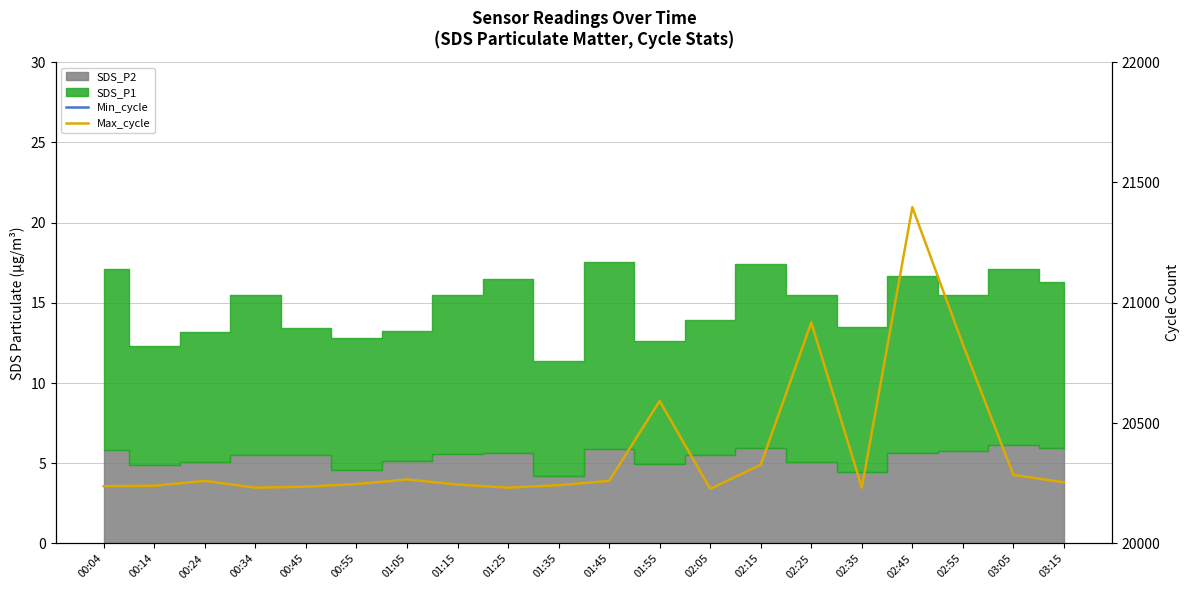

How many values in the Max_cycle series exceed 20254?

9